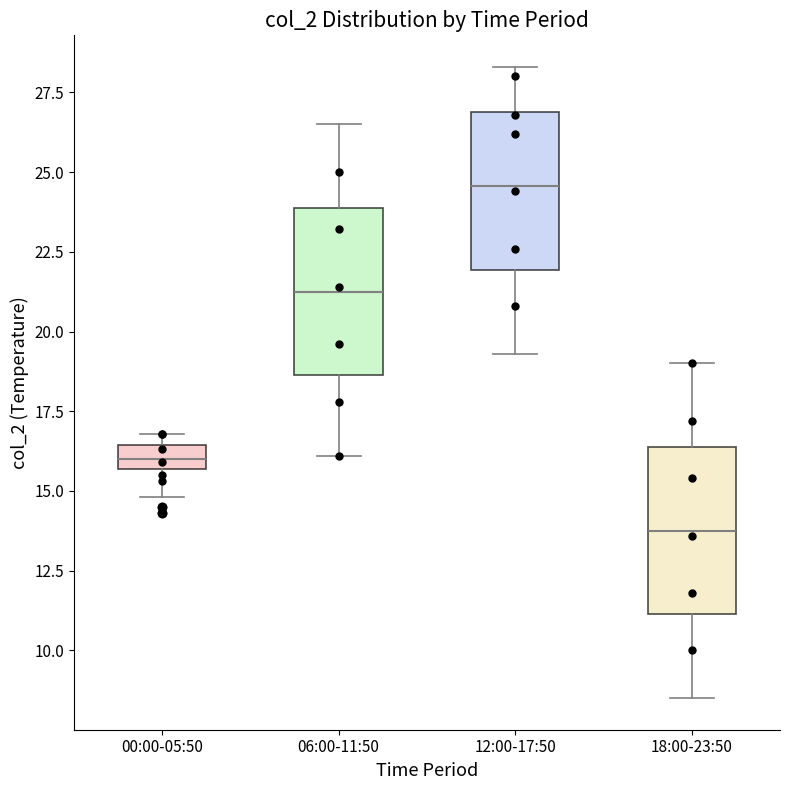

Where is the upper edge of the box for 06:00-11:50 on the y-axis? The values are not printed on the chart, so give them approximately, as read against the axis.

24.0